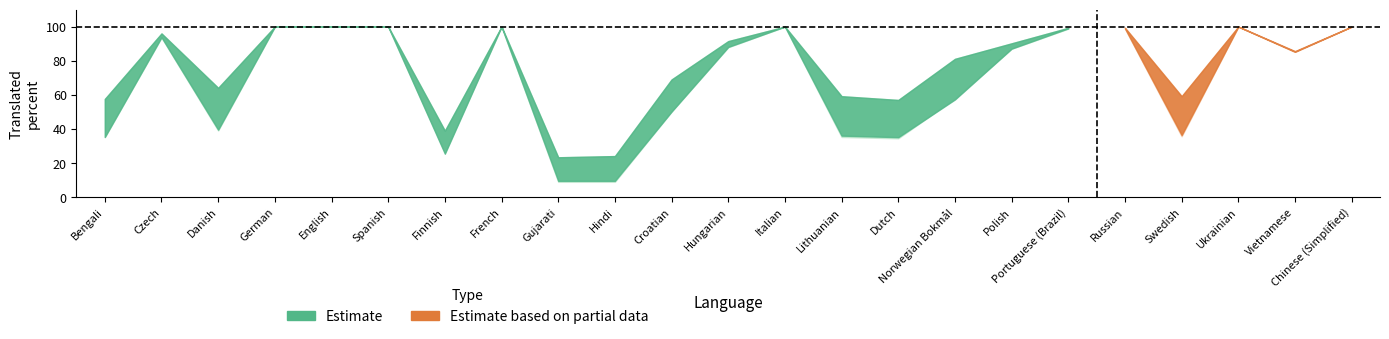

At which label does translated_percent reach its peak?

German